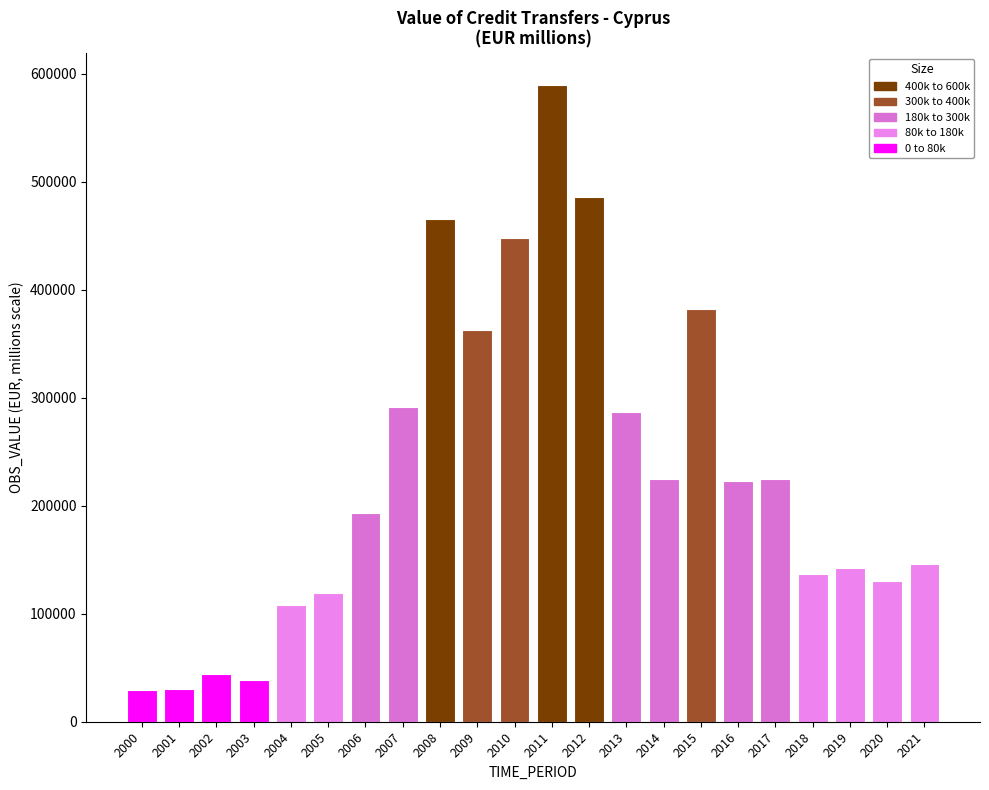

How many distinct data groups are displayed?

1